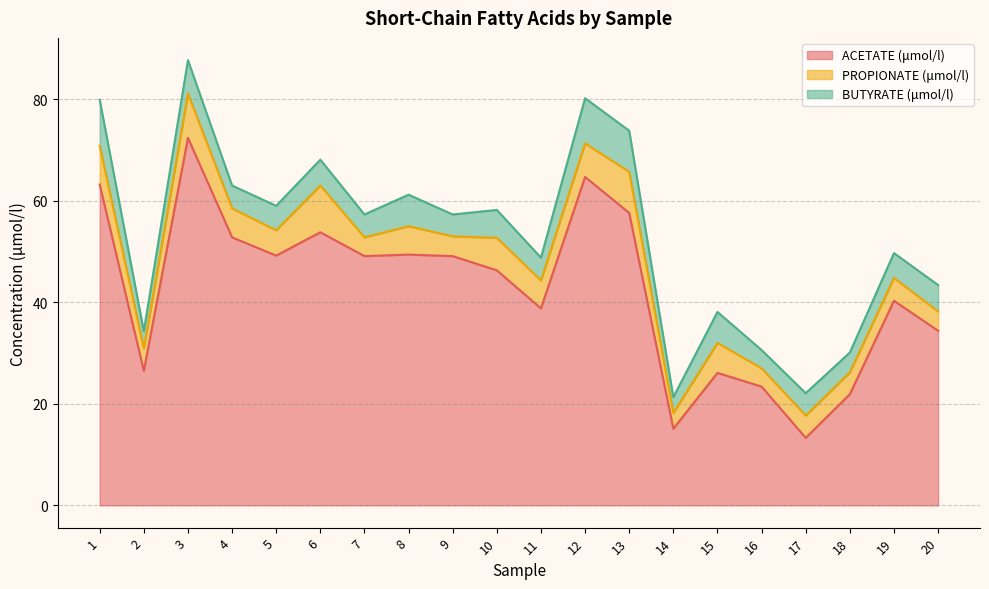

Rank the series at 11 from lowest to highest value.

BUTYRATE (μmol/l), PROPIONATE (μmol/l), ACETATE (μmol/l)